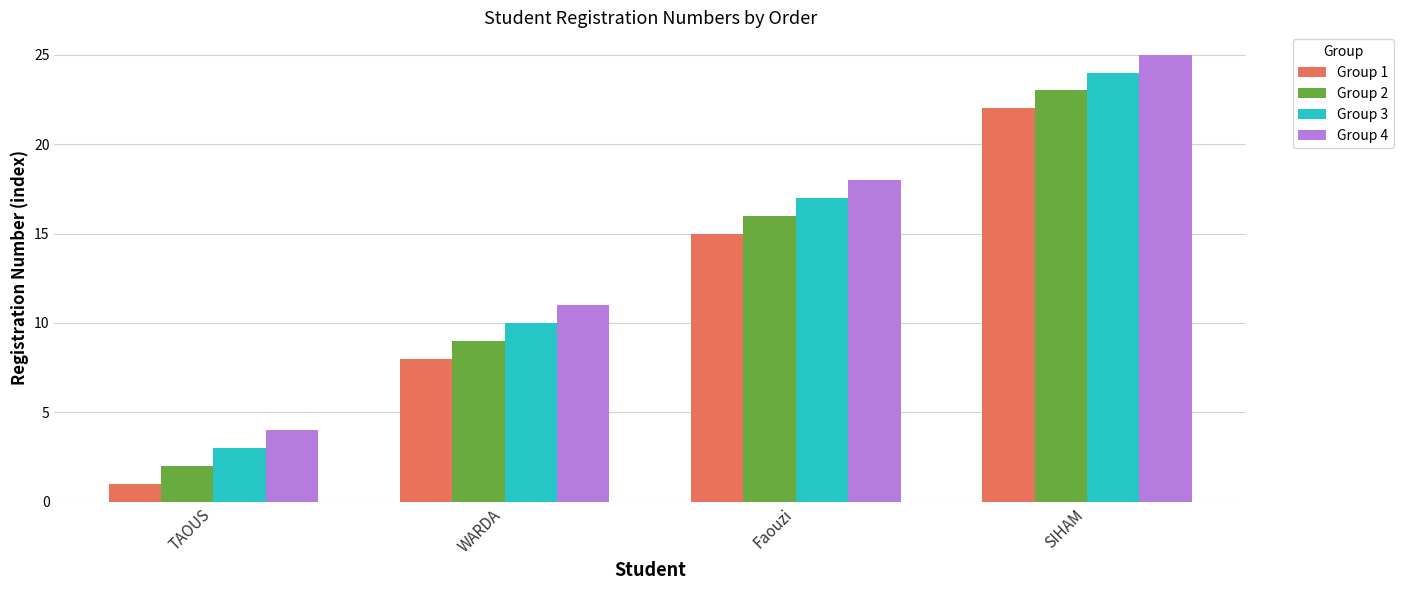

Is it true that Group 3 equals 17 at Faouzi?

True